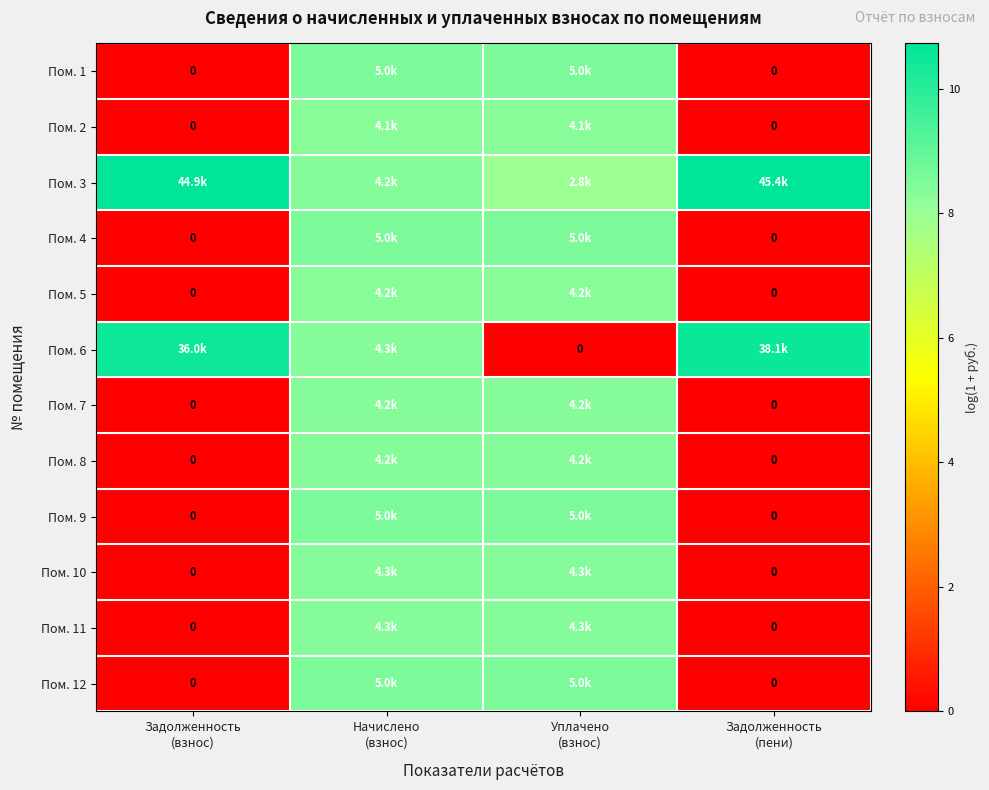

Is the value of Пом. 3 at Уплачено (взнос) greater than the value of Пом. 7 at Уплачено (взнос)?

No